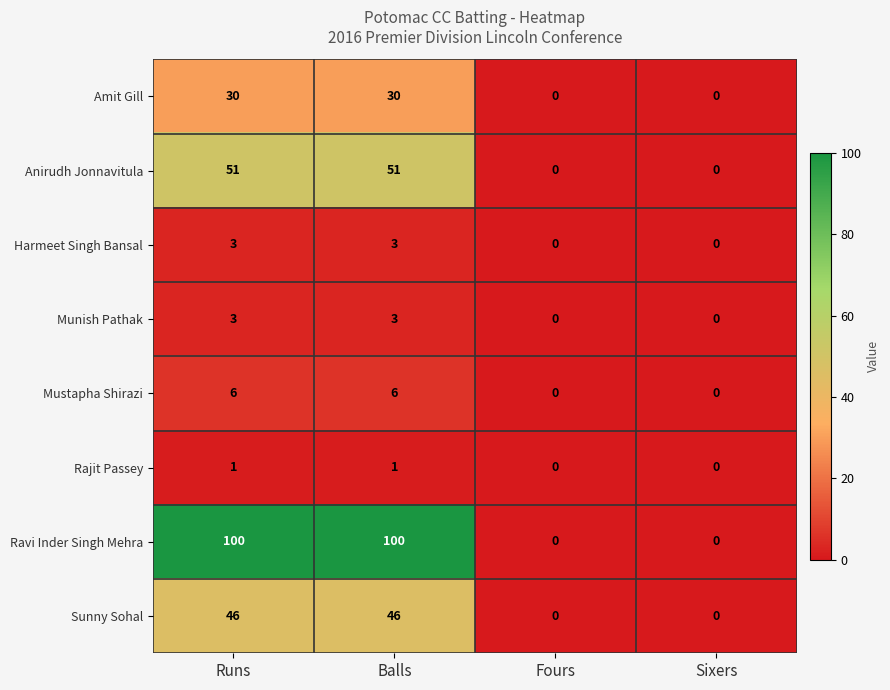

What is the maximum value for Anirudh Jonnavitula?

51